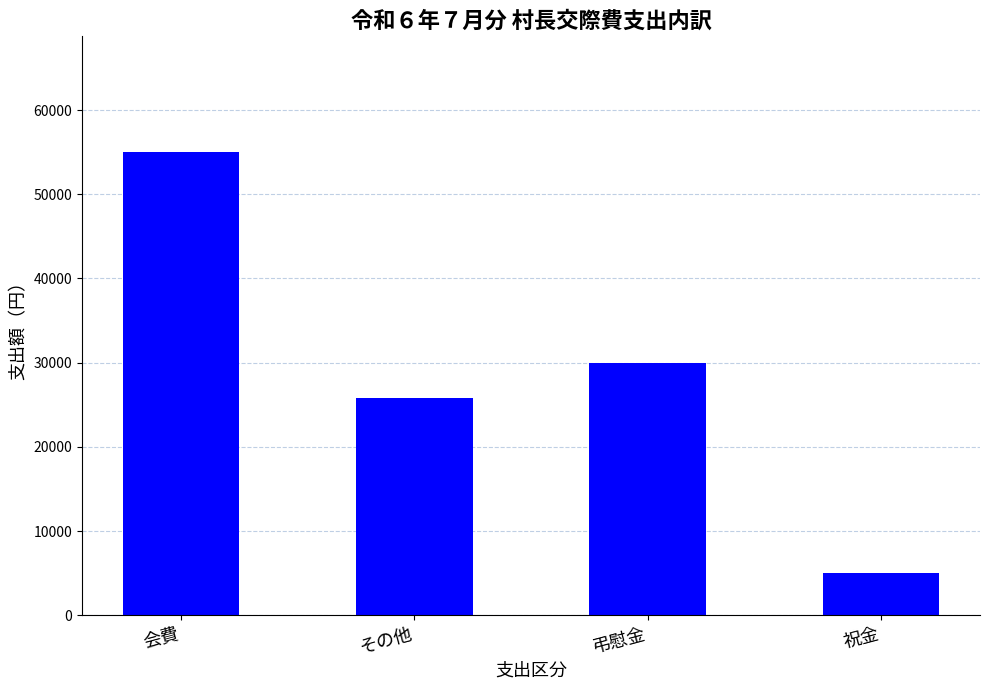

Are the bars horizontal?

No